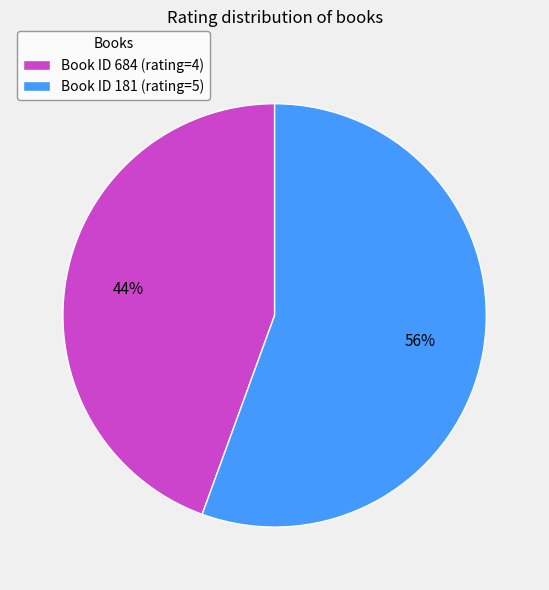

To the nearest percent, what percentage of the pie is Book ID 181 (rating=5)?

56%